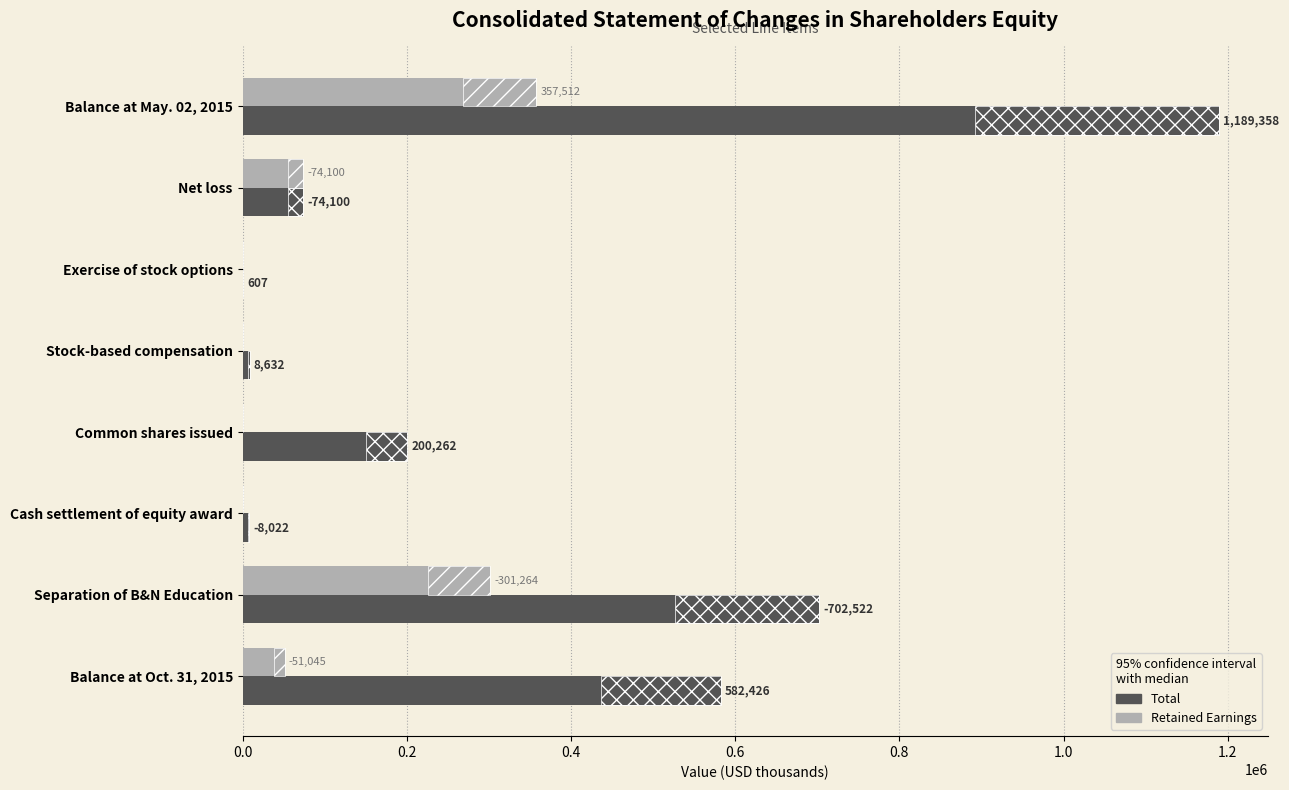

Is it true that Retained Earnings equals -163259 at Common shares issued?

False